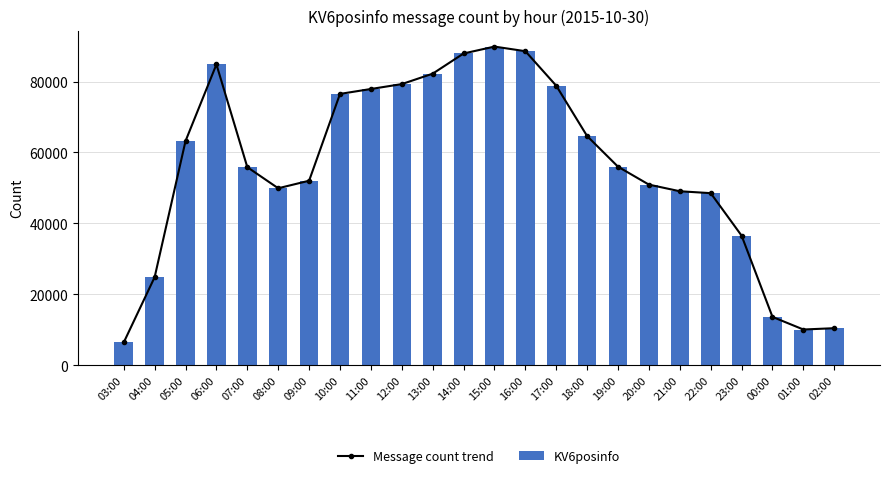

Where is Message count trend nearest to the value 48145?

22:00